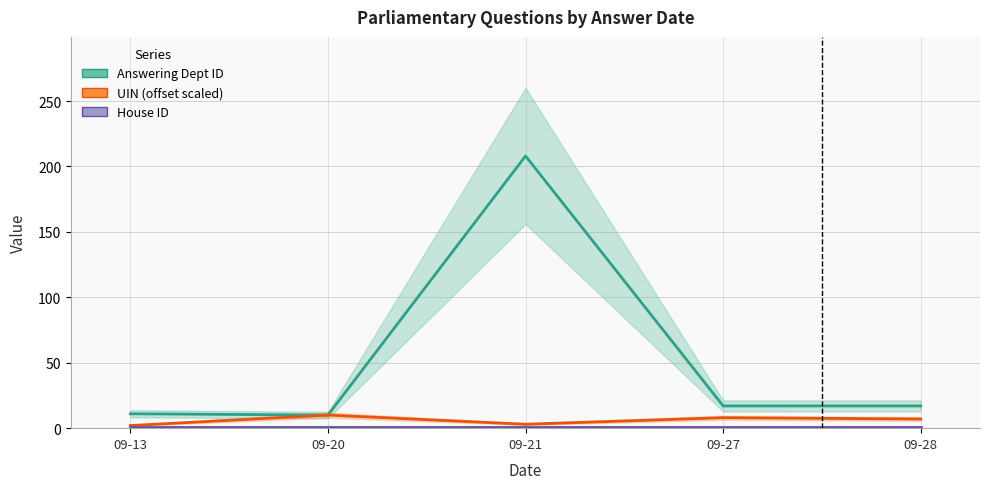

Which series has the largest total across all categories?

Answering Dept ID